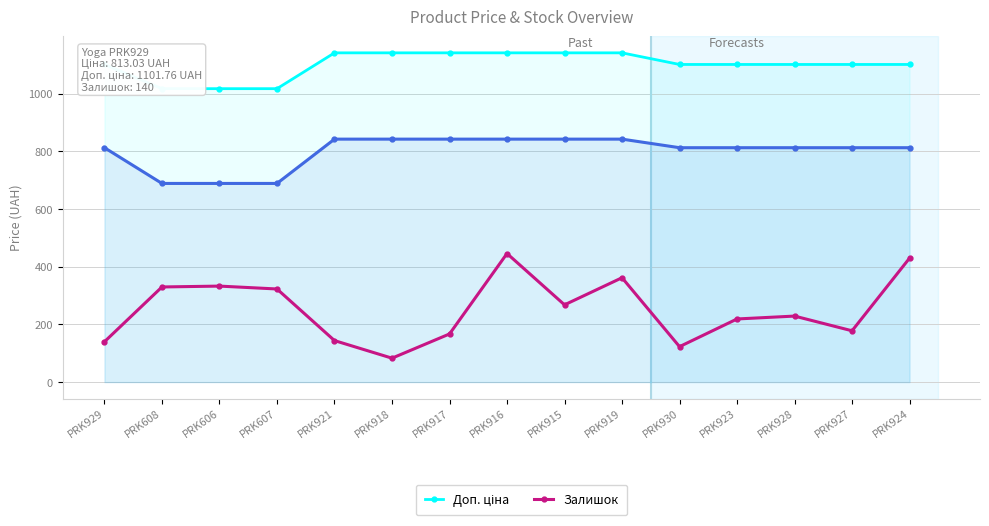

Which category has the highest value in the Залишок series?

PRK916